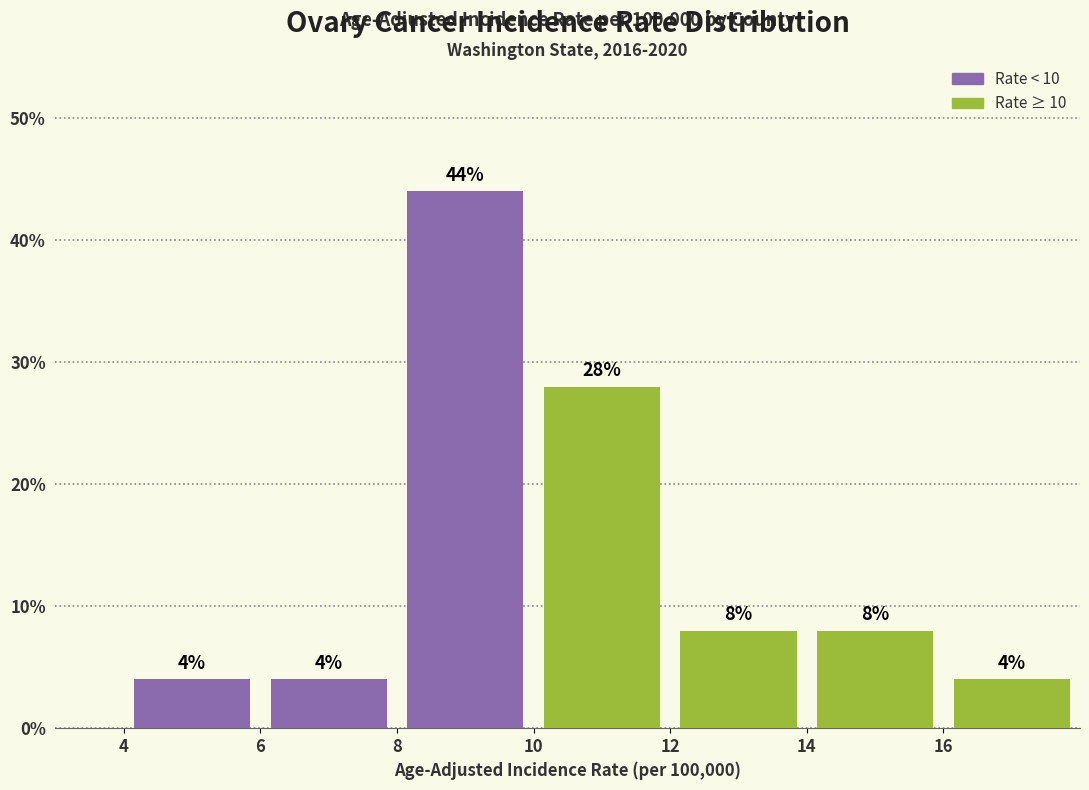

Reading left to right, list every bar in this chart as the range it spans on the x-axis followed by its height.

4 to 6: 4
6 to 8: 4
8 to 10: 44
10 to 12: 28
12 to 14: 8
14 to 16: 8
16 to 18: 4